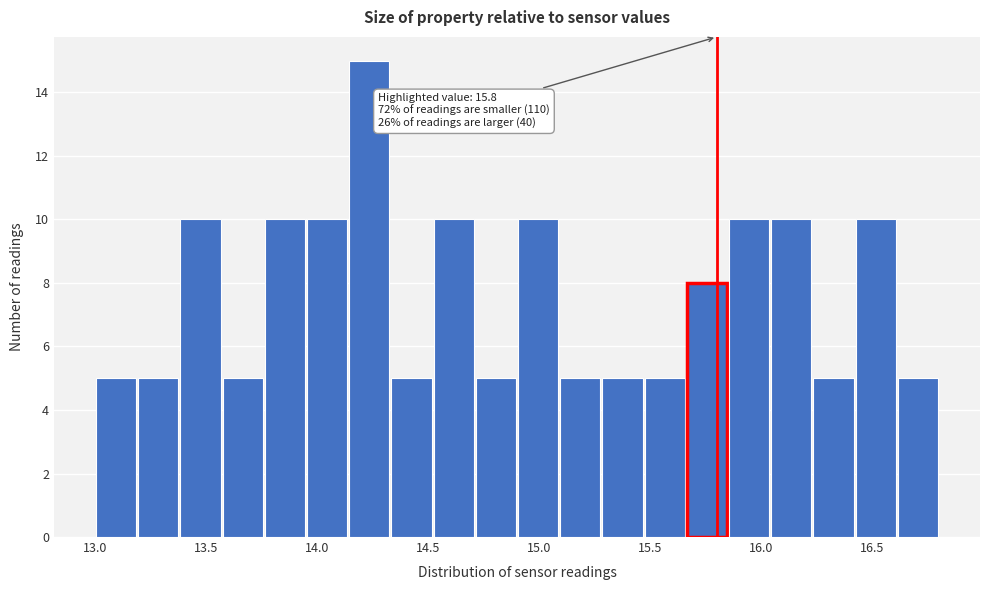

Read against the x-axis, roughly where is the centre of the tallest bar?

14.25